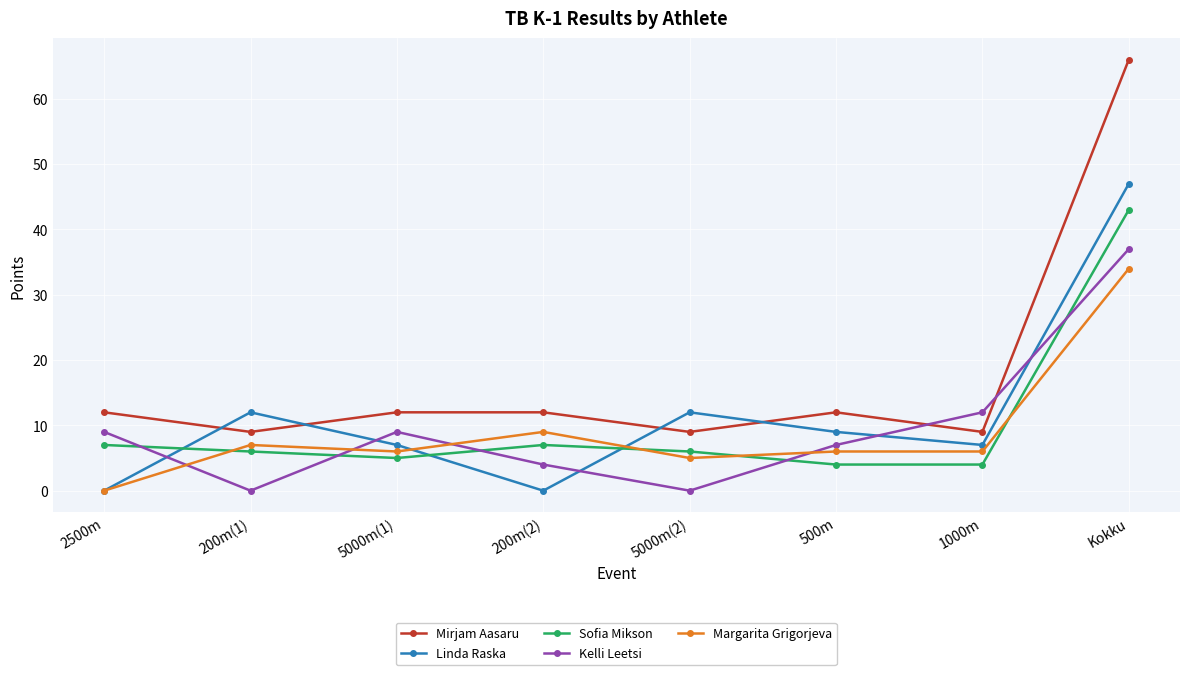

True or false: Linda Raska has a value of 17 at 2500m.

False